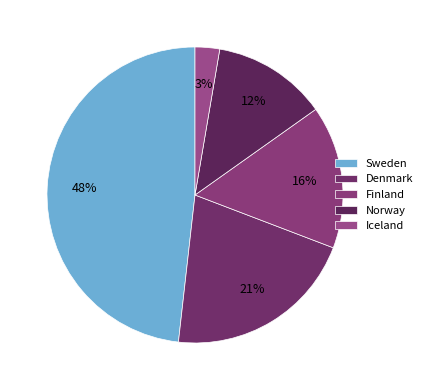

What is the smallest slice in the pie chart?

Iceland